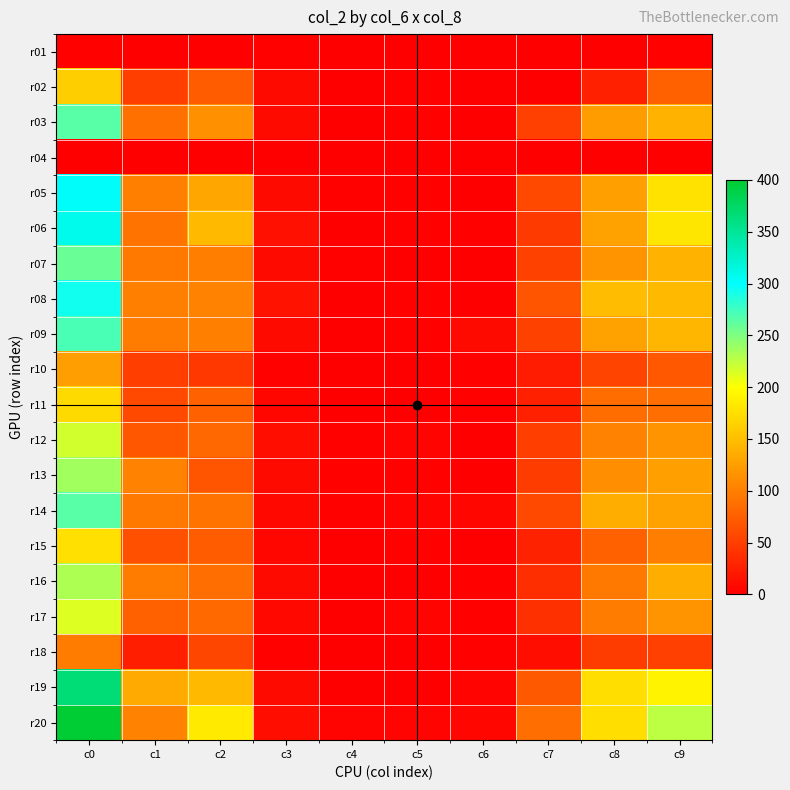

Reading left to right, list all the values displayed in this chart.

r01: c0=2	c1=1	c2=0	c3=2	c4=0	c5=0	c6=0	c7=0	c8=1	c9=2
r02: c0=162	c1=49	c2=72	c3=8	c4=1	c5=3	c6=1	c7=1	c8=26	c9=77
r03: c0=265	c1=89	c2=113	c3=9	c4=0	c5=2	c6=0	c7=50	c8=123	c9=142
r04: c0=0	c1=0	c2=0	c3=0	c4=0	c5=0	c6=0	c7=0	c8=0	c9=0
r05: c0=303	c1=100	c2=130	c3=9	c4=2	c5=2	c6=0	c7=57	c8=125	c9=178
r06: c0=308	c1=92	c2=146	c3=14	c4=1	c5=3	c6=2	c7=46	c8=128	c9=180
r07: c0=259	c1=94	c2=99	c3=8	c4=2	c5=1	c6=1	c7=53	c8=117	c9=142
r08: c0=293	c1=101	c2=103	c3=15	c4=1	c5=3	c6=0	c7=67	c8=147	c9=146
r09: c0=271	c1=97	c2=100	c3=8	c4=1	c5=2	c6=8	c7=53	c8=128	c9=143
r10: c0=124	c1=49	c2=45	c3=2	c4=1	c5=0	c6=2	c7=22	c8=54	c9=70
r11: c0=171	c1=59	c2=78	c3=5	c4=0	c5=1	c6=2	c7=26	c8=85	c9=86
r12: c0=218	c1=68	c2=82	c3=11	c4=2	c5=4	c6=0	c7=49	c8=102	c9=116
r13: c0=237	c1=104	c2=67	c3=9	c4=3	c5=3	c6=0	c7=47	c8=111	c9=126
r14: c0=265	c1=95	c2=91	c3=7	c4=2	c5=4	c6=5	c7=59	c8=137	c9=128
r15: c0=176	c1=64	c2=72	c3=5	c4=0	c5=2	c6=1	c7=27	c8=77	c9=99
r16: c0=232	c1=97	c2=87	c3=8	c4=1	c5=1	c6=2	c7=36	c8=95	c9=137
r17: c0=214	c1=75	c2=84	c3=7	c4=1	c5=4	c6=2	c7=39	c8=98	c9=116
r18: c0=97	c1=24	c2=55	c3=2	c4=1	c5=0	c6=3	c7=12	c8=47	c9=50
r19: c0=366	c1=134	c2=146	c3=9	c4=1	c5=1	c6=4	c7=71	c8=174	c9=192
r20: c0=400	c1=103	c2=183	c3=11	c4=4	c5=4	c6=6	c7=87	c8=174	c9=226